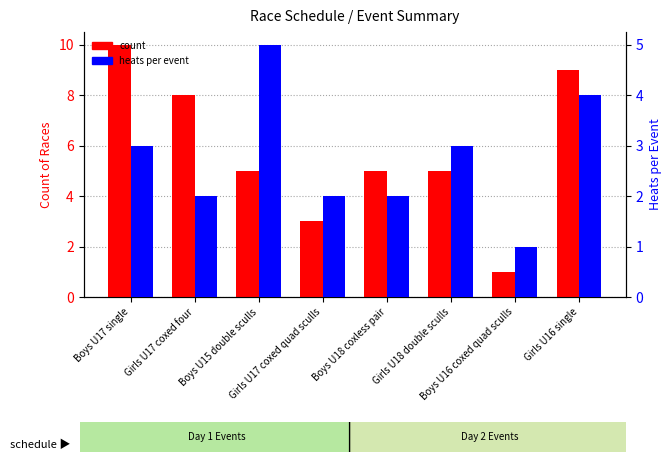

What is the difference between the count values at Girls U17 coxed four and Boys U18 coxless pair?

3